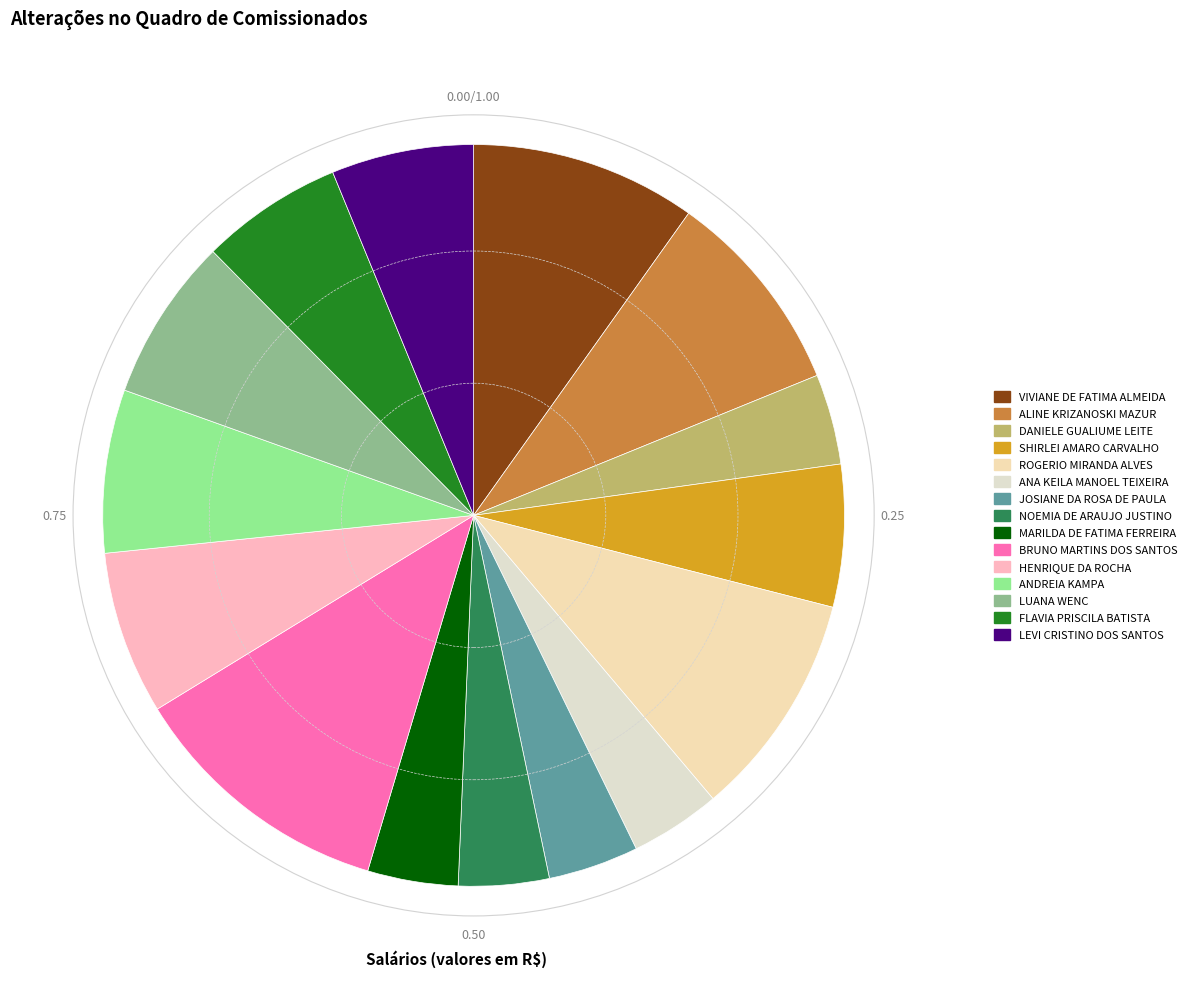

Combined, what portion of the pie is ANDREIA KAMPA and NOEMIA DE ARAUJO JUSTINO?

11.1%